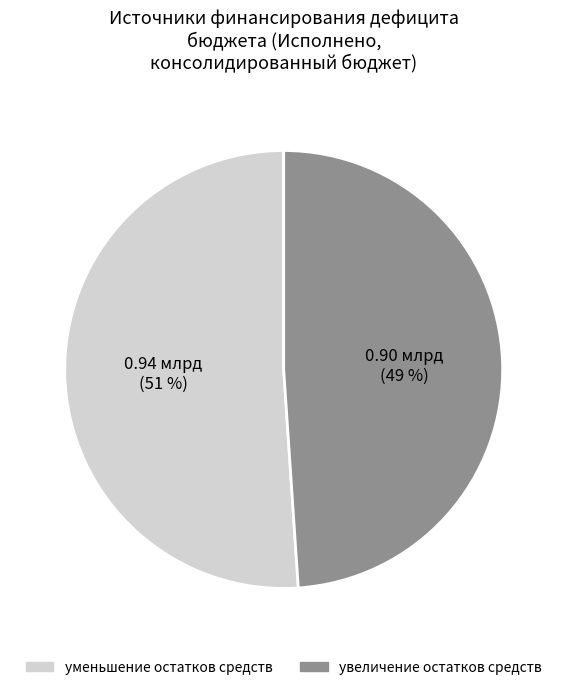

To the nearest percent, what is the difference between the largest and smallest slice percentages?

2%